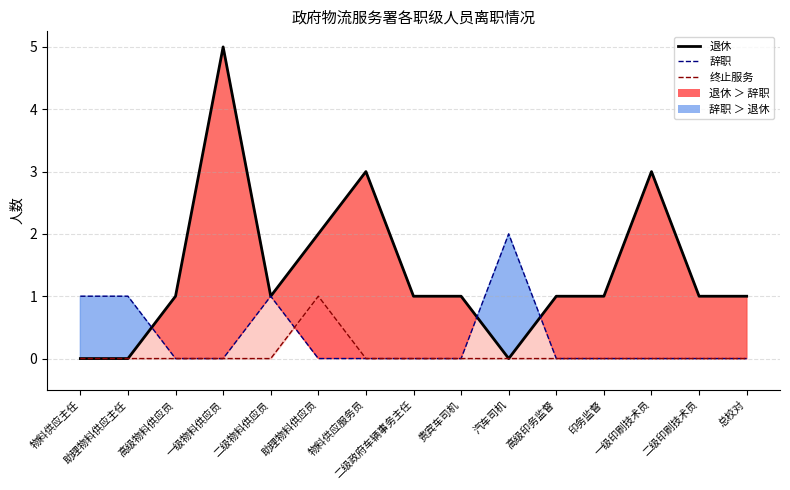

How many values in the 终止服务 series exceed 0?

1